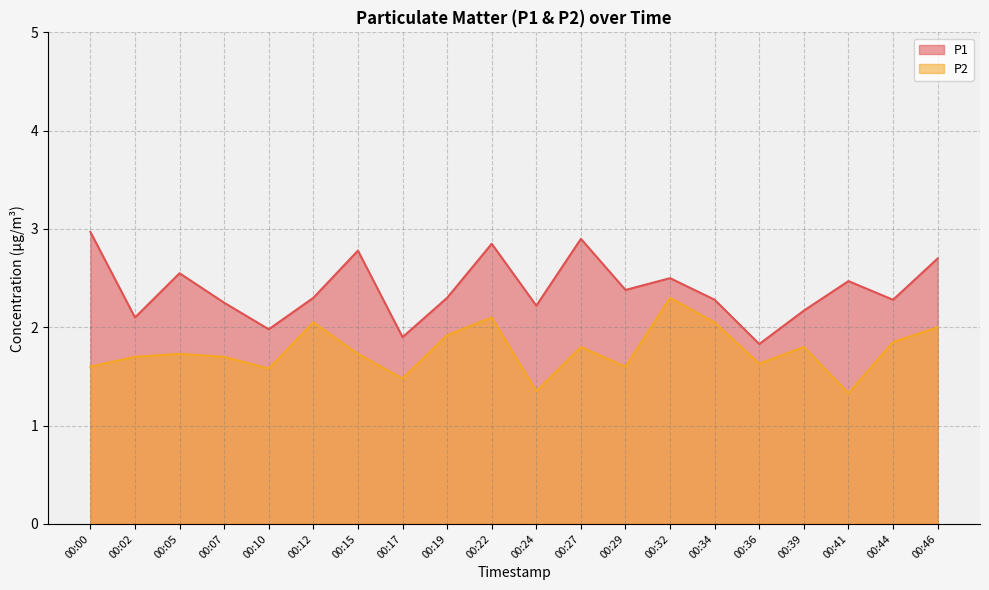

What is the minimum value shown in the chart?

1.3